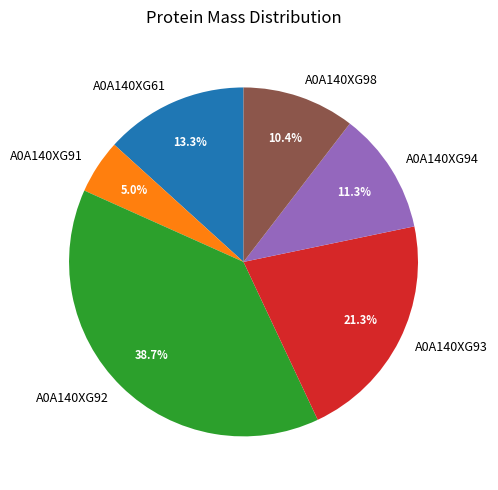

How many slices are in this pie chart?

6